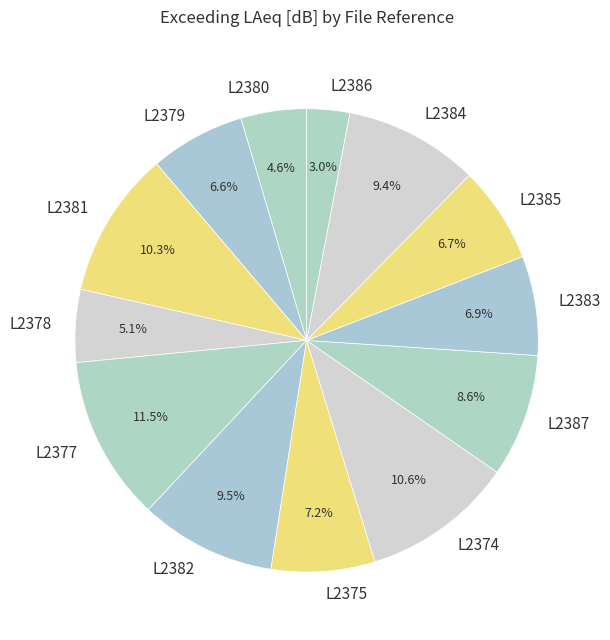

Between L2384 and L2381, which is larger?

L2381